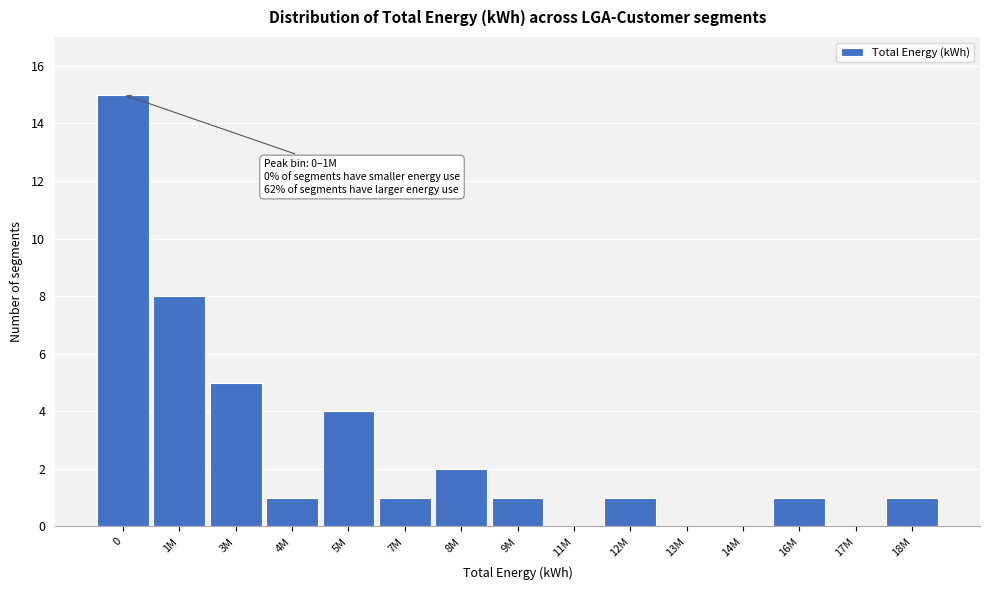

Reading left to right, list all the values displayed in this chart.

0=15	1M=8	3M=5	4M=1	5M=4	7M=1	8M=2	9M=1	11M=0	12M=1	13M=0	14M=0	16M=1	17M=0	18M=1